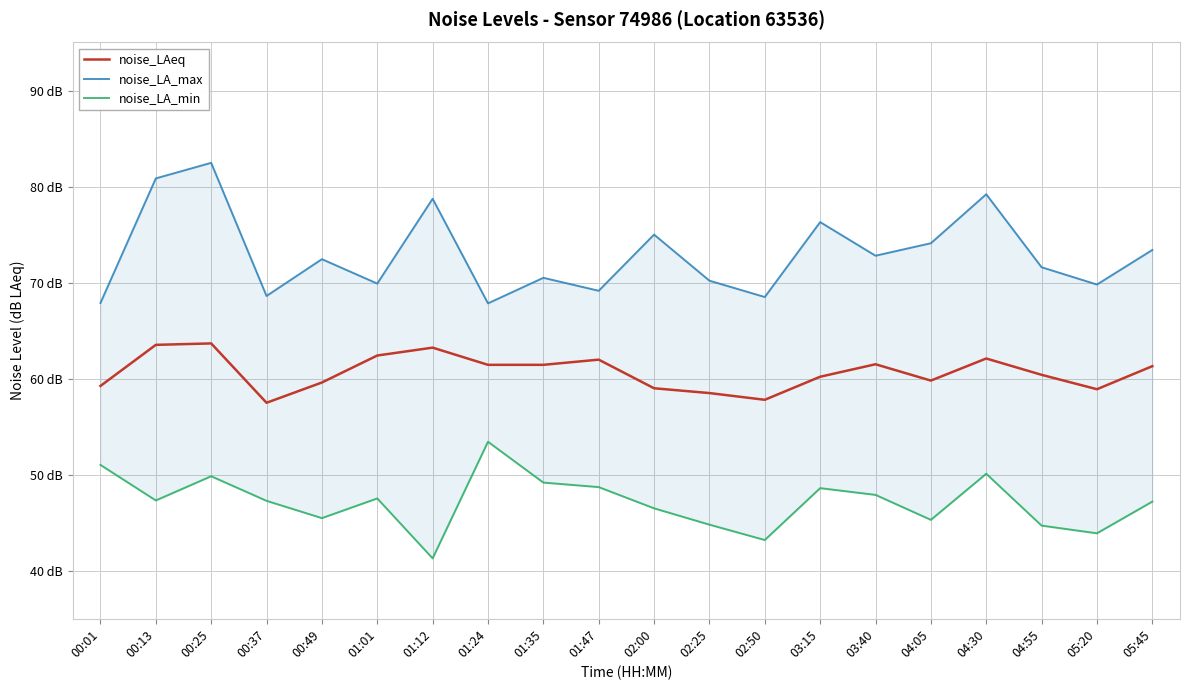

Rank the series at 04:30 from highest to lowest value.

noise_LA_max, noise_LAeq, noise_LA_min